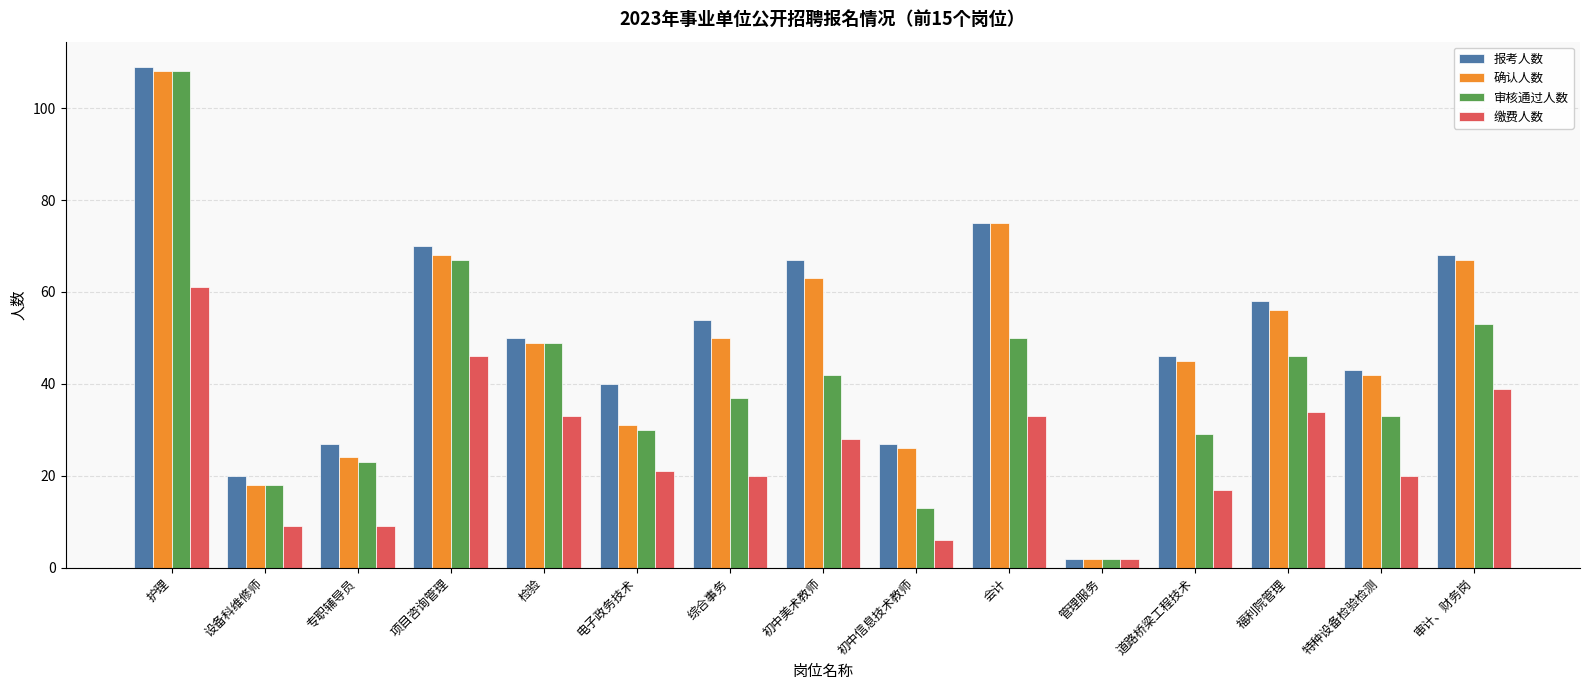

What is the maximum value shown in the chart?

109